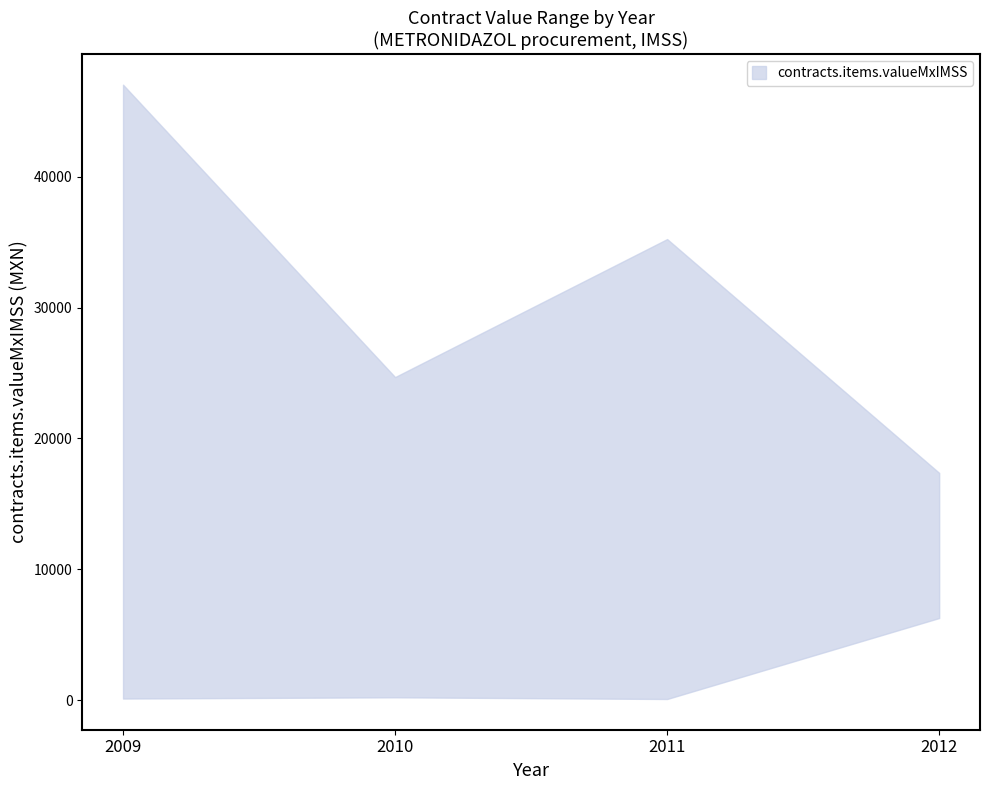

True or false: contracts.items.valueMxIMSS_upper and contracts.items.valueMxIMSS_lower intersect in this chart.

False